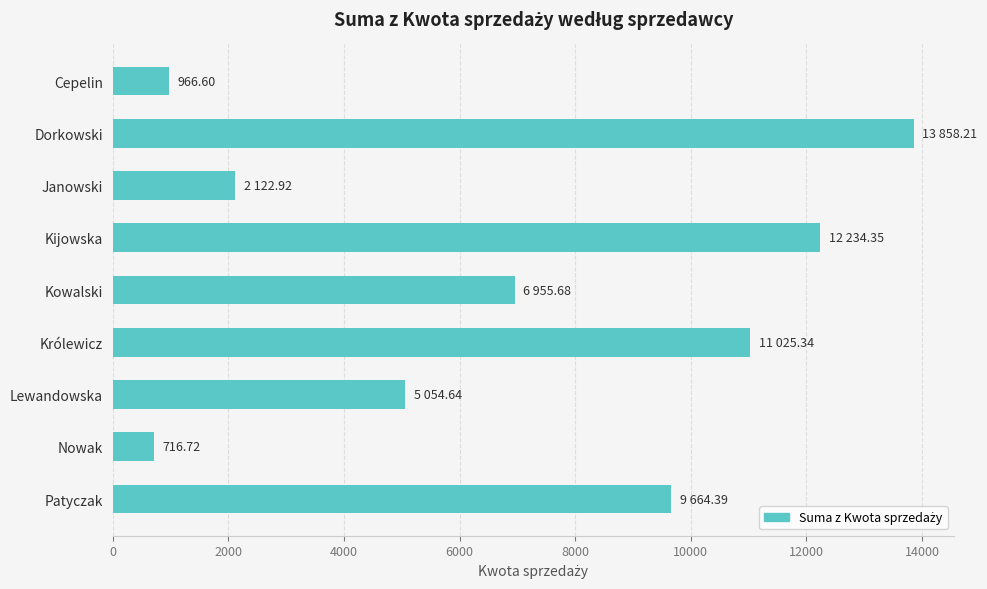

Between Lewandowska and Dorkowski, which is larger?

Dorkowski